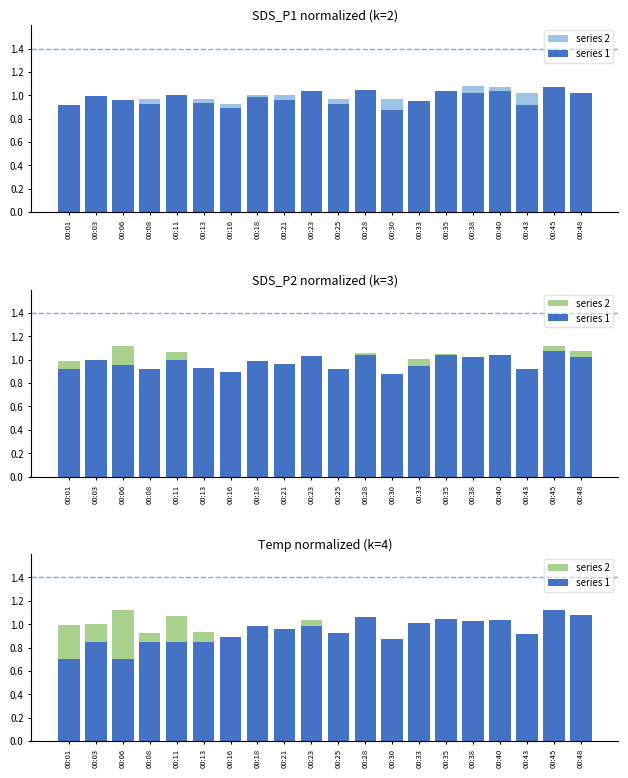

At how many categories does at least one series exceed 0?

20